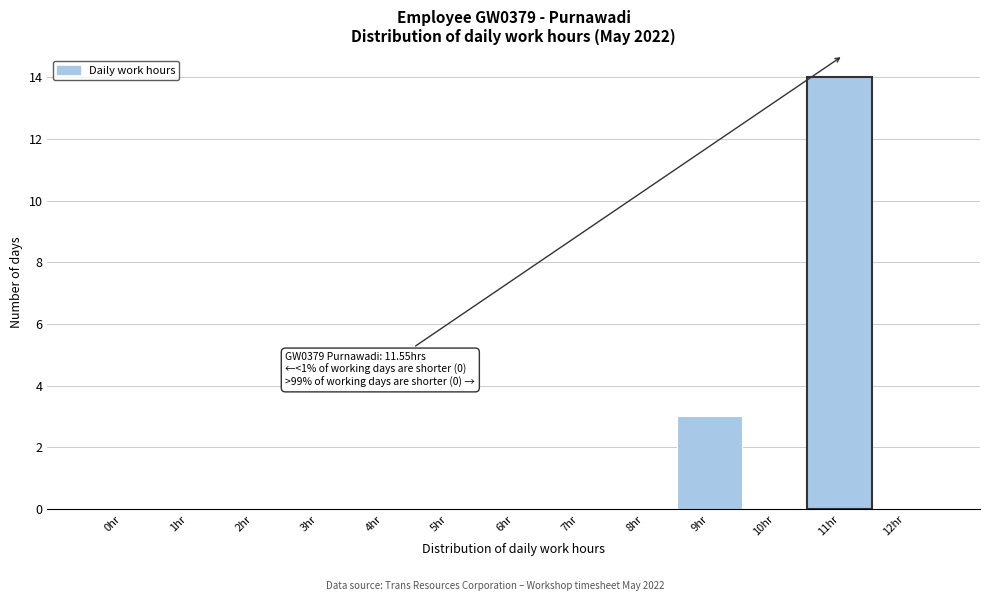

Reading left to right, what are all the values shown in this chart?

0hr=0	1hr=0	2hr=0	3hr=0	4hr=0	5hr=0	6hr=0	7hr=0	8hr=0	9hr=3	10hr=0	11hr=14	12hr=0